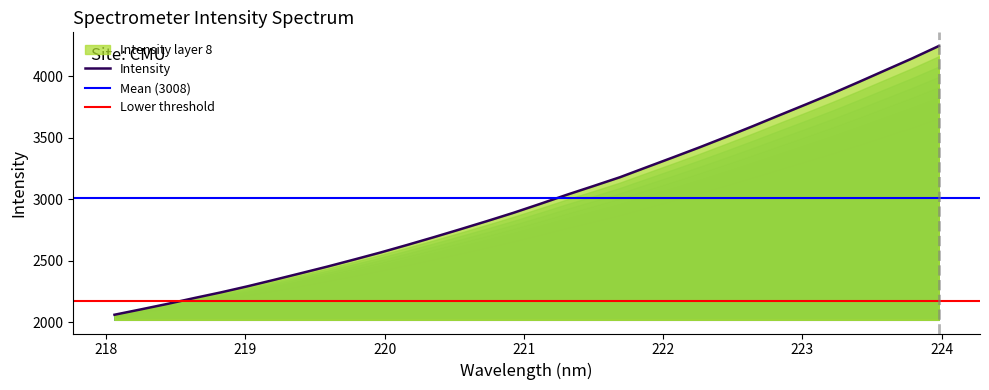

Reading left to right, list all the values displayed in this chart.

218.0596=2062.0	218.2508=2105.9	218.442=2150.6	218.6332=2197.9	218.8244=2243.9	219.0156=2293.3	219.2067=2345.8	219.3979=2399.4	219.589=2453.6	219.7801=2510.5	219.9712=2568.4	220.1623=2629.7	220.3533=2692.6	220.5444=2757.4	220.7354=2823.4	220.9264=2891.3	221.1174=2963.6	221.3083=3037.5	221.4993=3108.3	221.6902=3180.2	221.8812=3261.3	222.0721=3341.9	222.263=3423.8	222.4538=3508.6	222.6447=3595.4	222.8355=3684.4	223.0264=3772.6	223.2172=3861.9	223.408=3955.7	223.5987=4051.3	223.7895=4146.6	223.9802=4247.1